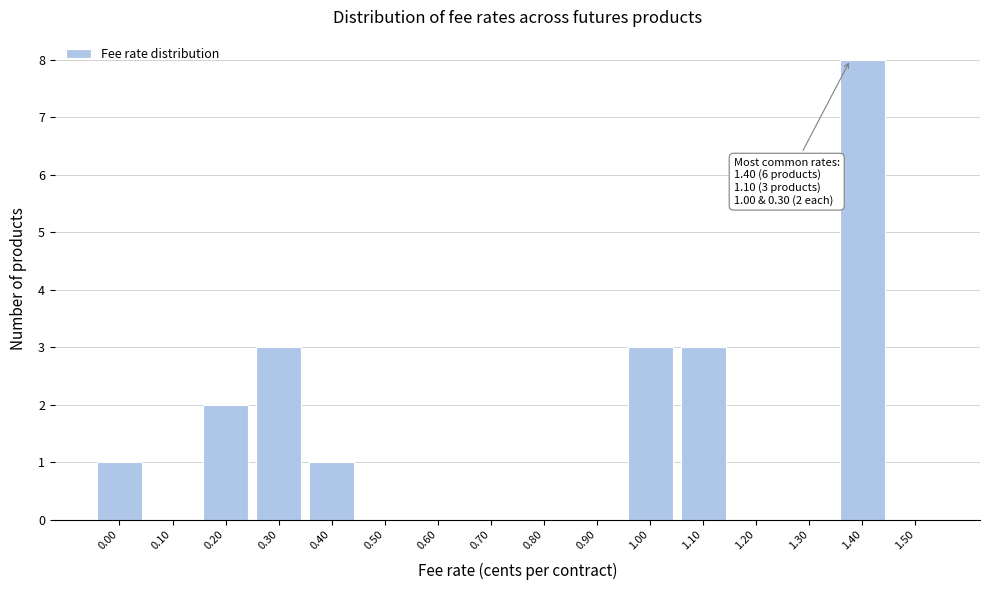

Reading left to right, transcribe all the data shown in this chart.

0.00=1	0.10=0	0.20=2	0.30=3	0.40=1	0.50=0	0.60=0	0.70=0	0.80=0	0.90=0	1.00=3	1.10=3	1.20=0	1.30=0	1.40=8	1.50=0